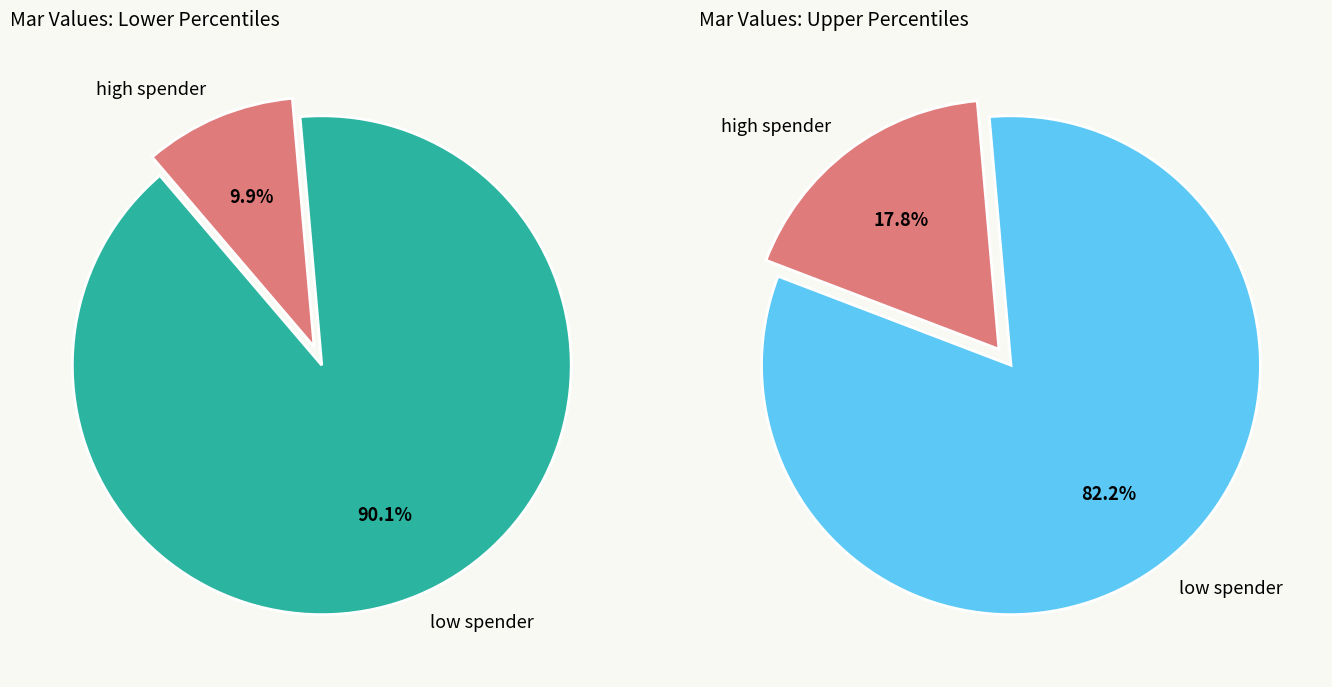

True or false: pct75 accounts for 10% of the total.

True